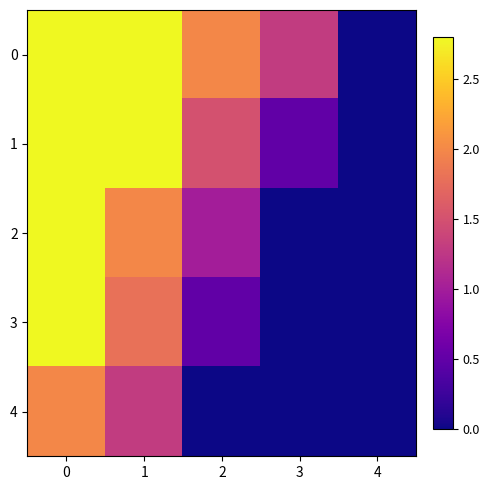

List the series in order of their peak value, lowest first.

4, 0, 1, 2, 3